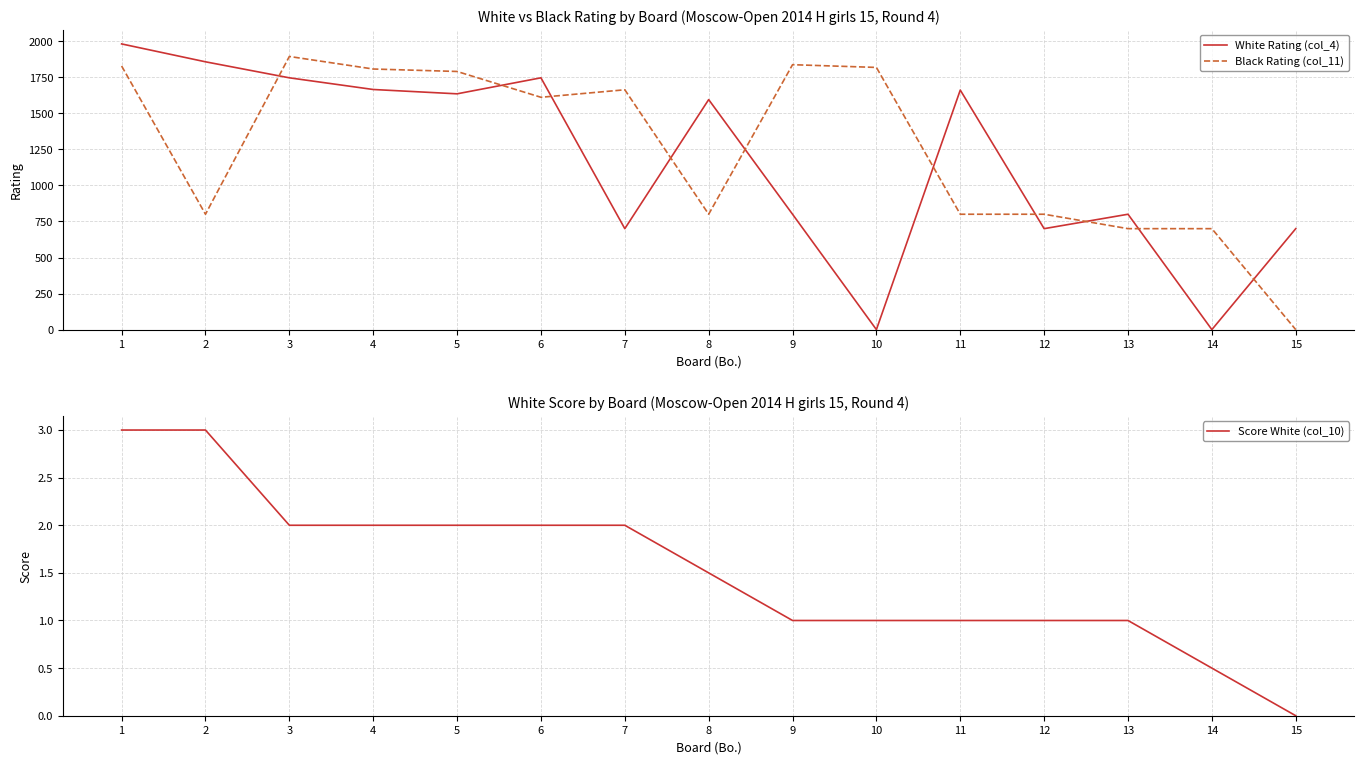

Between 1 and 4, which series saw the biggest shift?

White Rating (col_4)